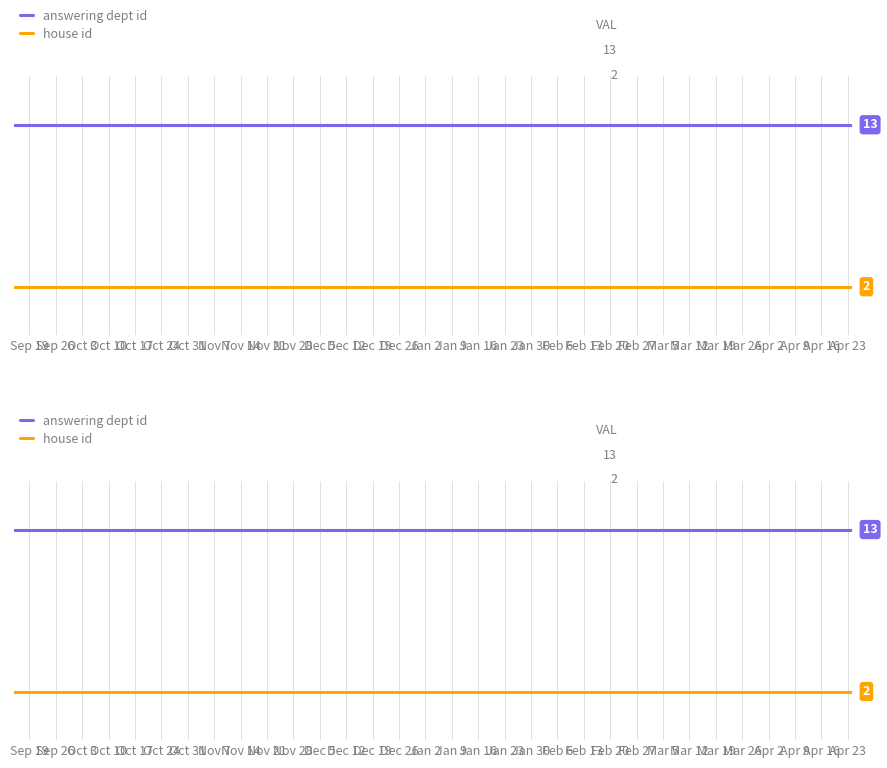

True or false: house id has a value of 1 at Sep 19.

False